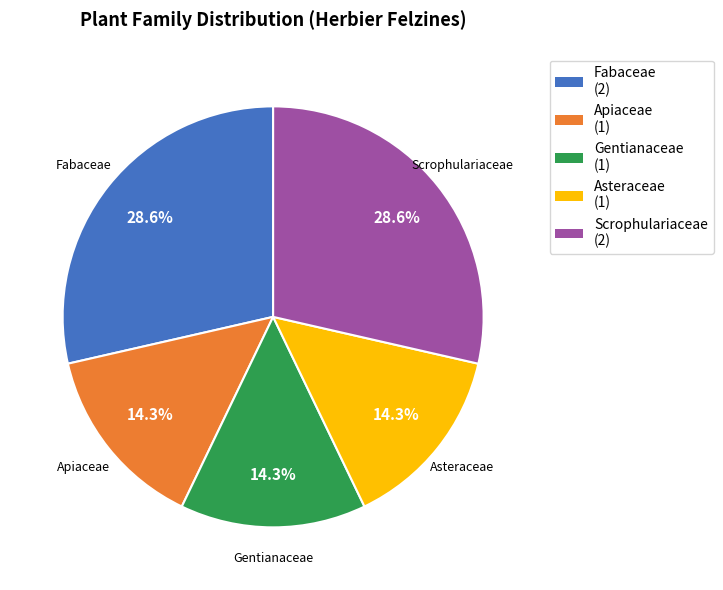

To the nearest percent, what is the difference between the Scrophulariaceae and Apiaceae slice percentages?

14%